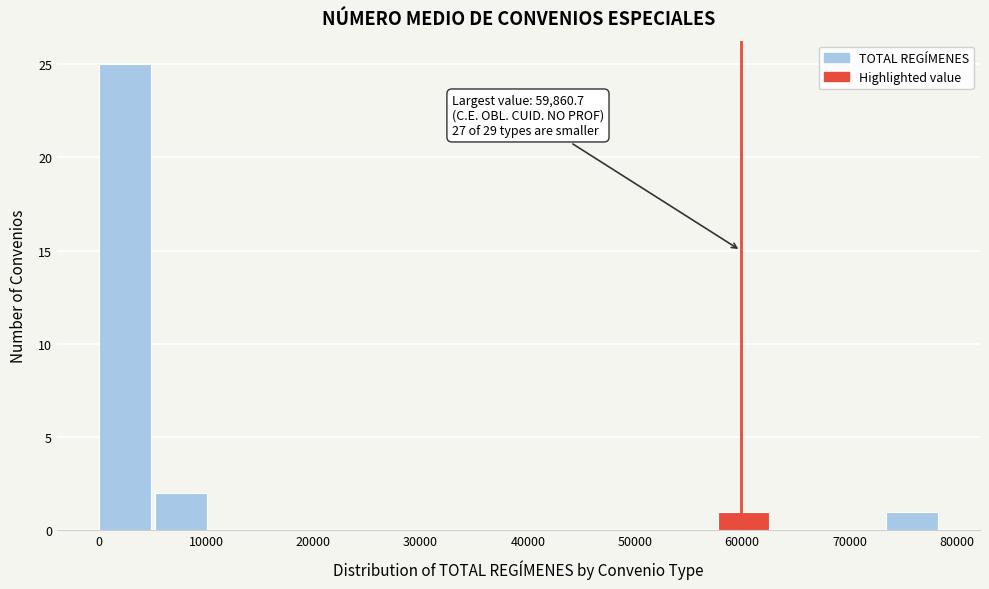

Over which range of the x-axis is the bar tallest?

0 to 5000